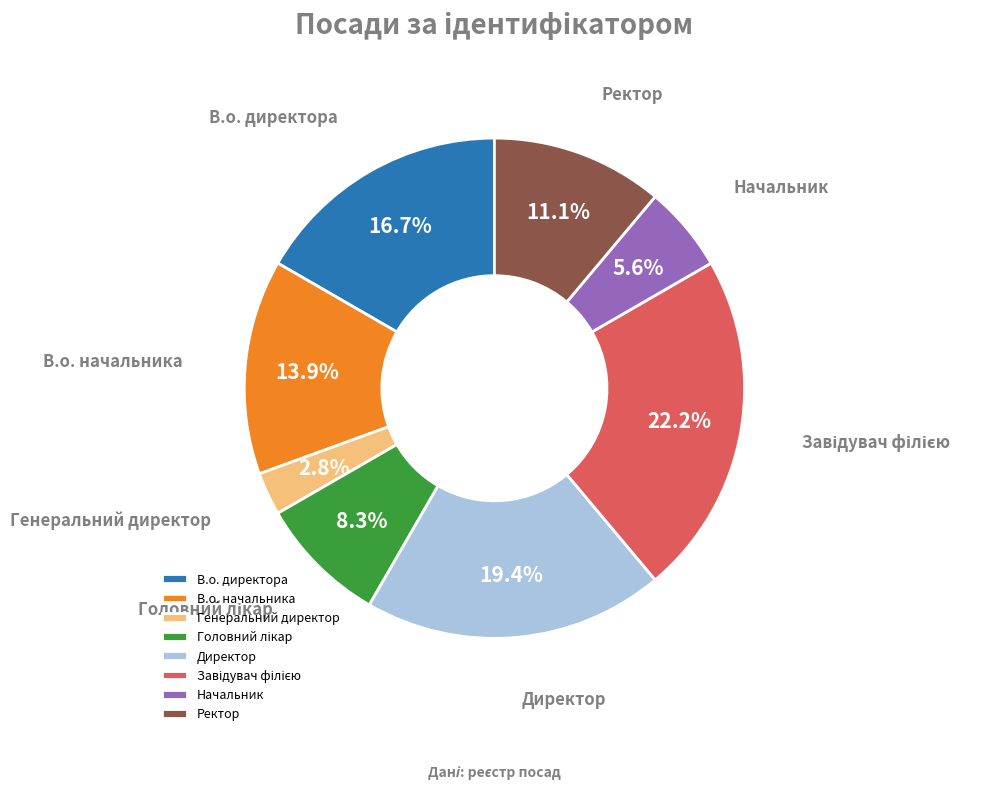

What is the smallest slice in the pie chart?

Генеральний директор